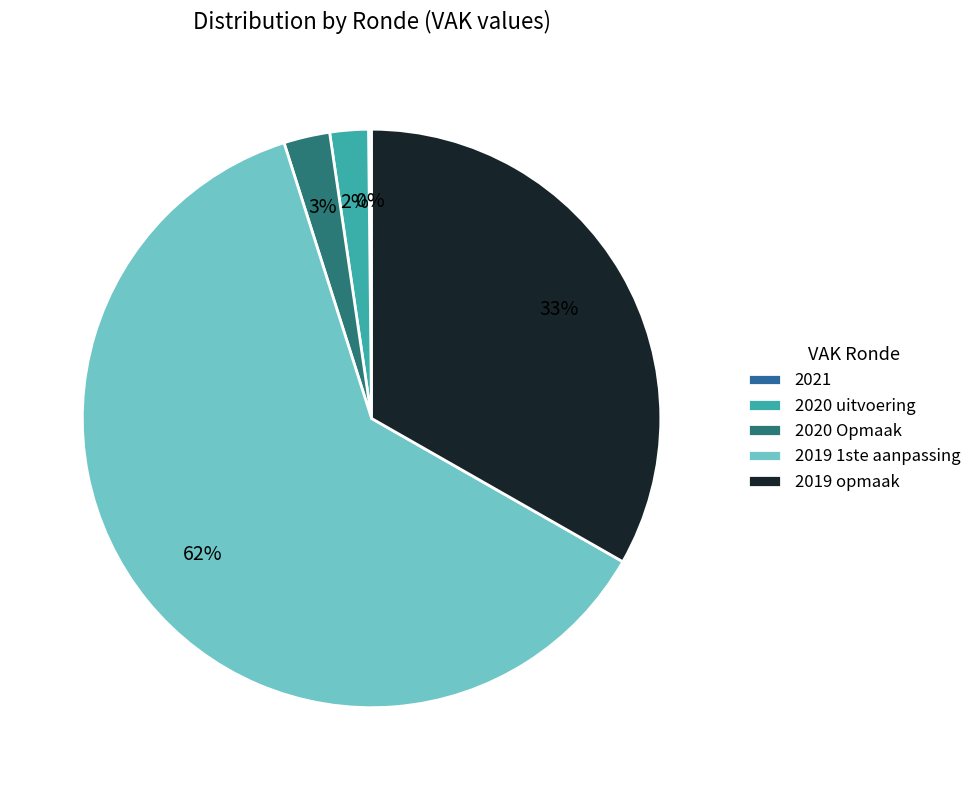

Which slice is the largest?

2019 1ste aanpassing